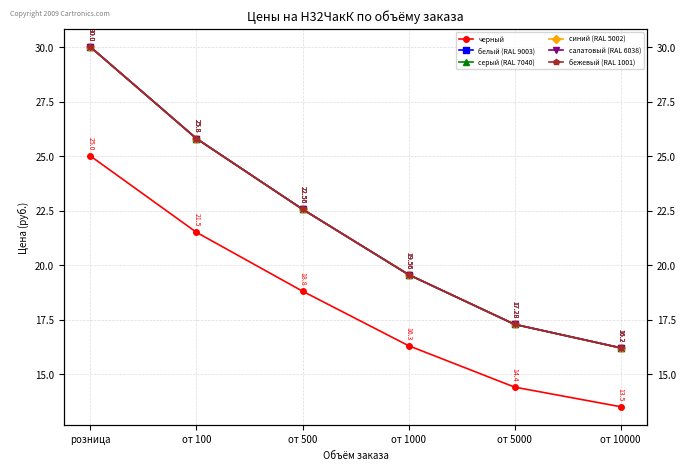

Is the value of салатовый (RAL 6038) at от 10000 greater than the value of белый (RAL 9003) at от 10000?

No